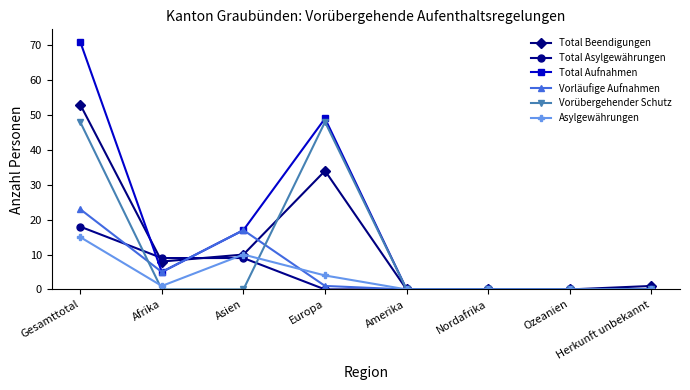

Which series has the largest total across all categories?

Total Aufnahmen